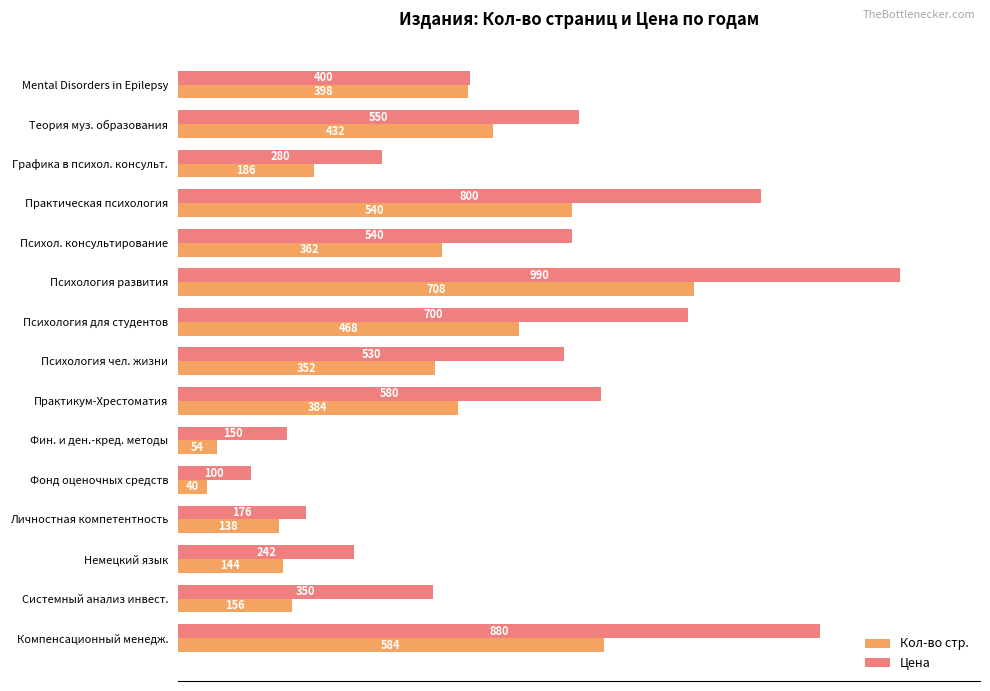

What is the approximate value of Цена at Личностная компетентность, to the nearest 10?

180